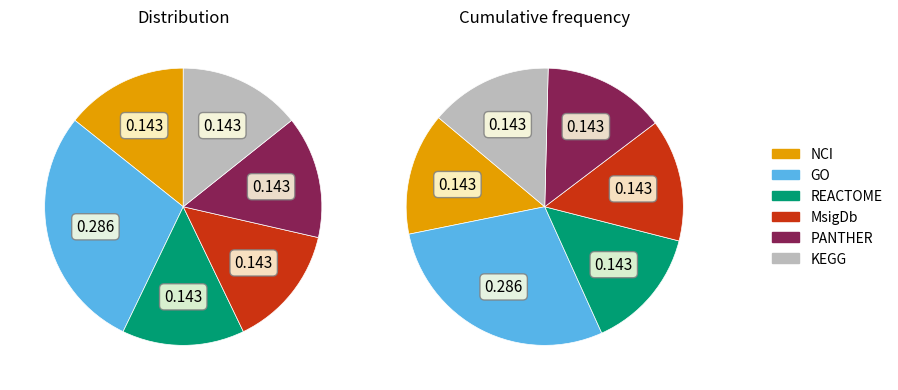

What percentage is NOT represented by NCI?

85.7%